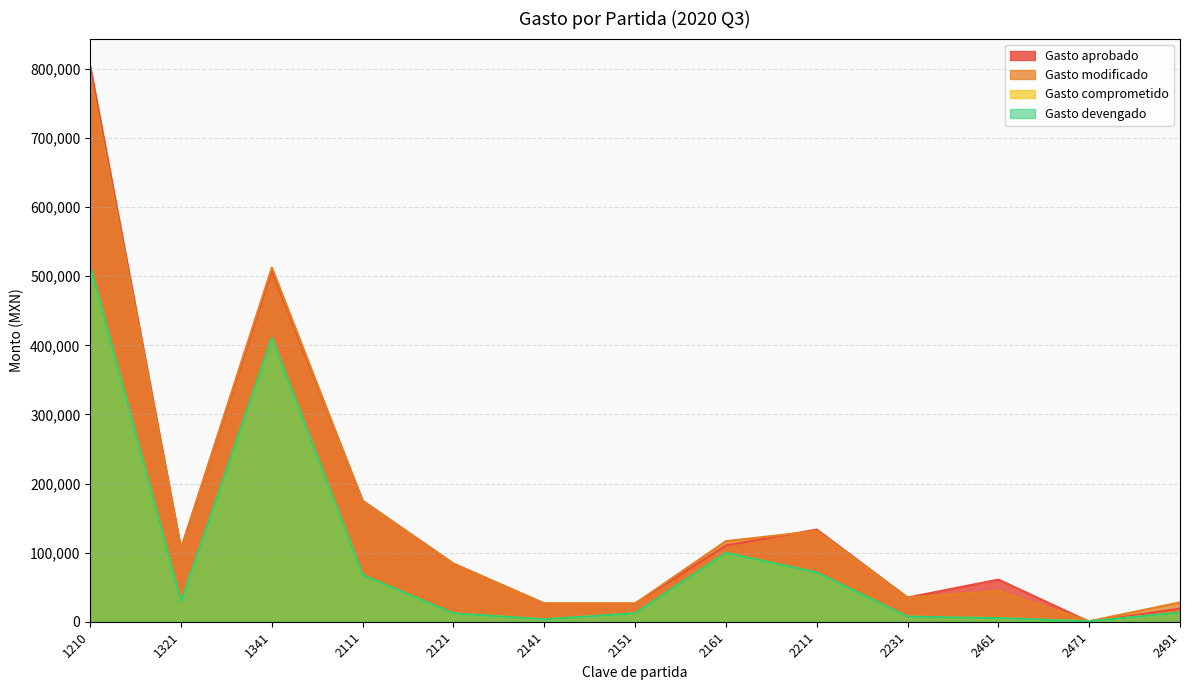

The value of Gasto comprometido at 2461 is 5213.2. True or false?

True